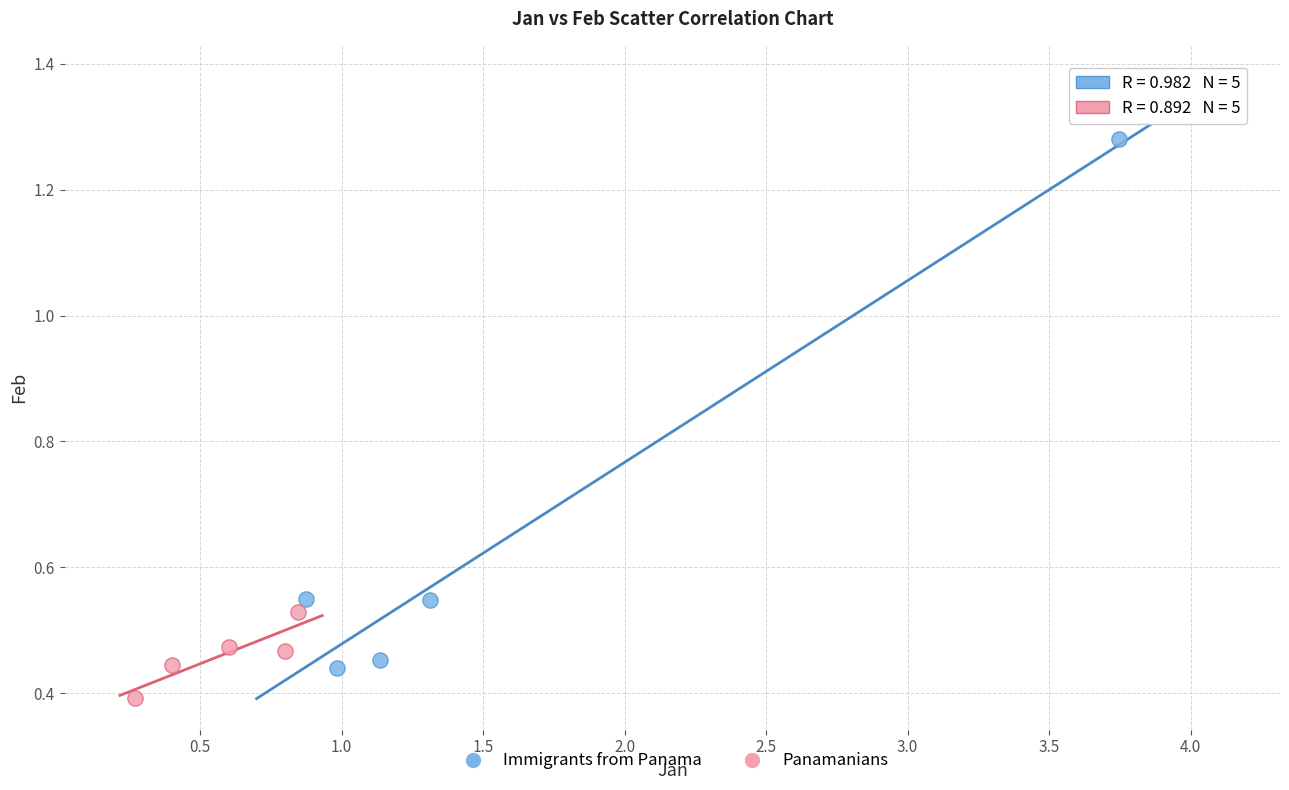

Which series has the widest spread of Y values?

Immigrants from Panama